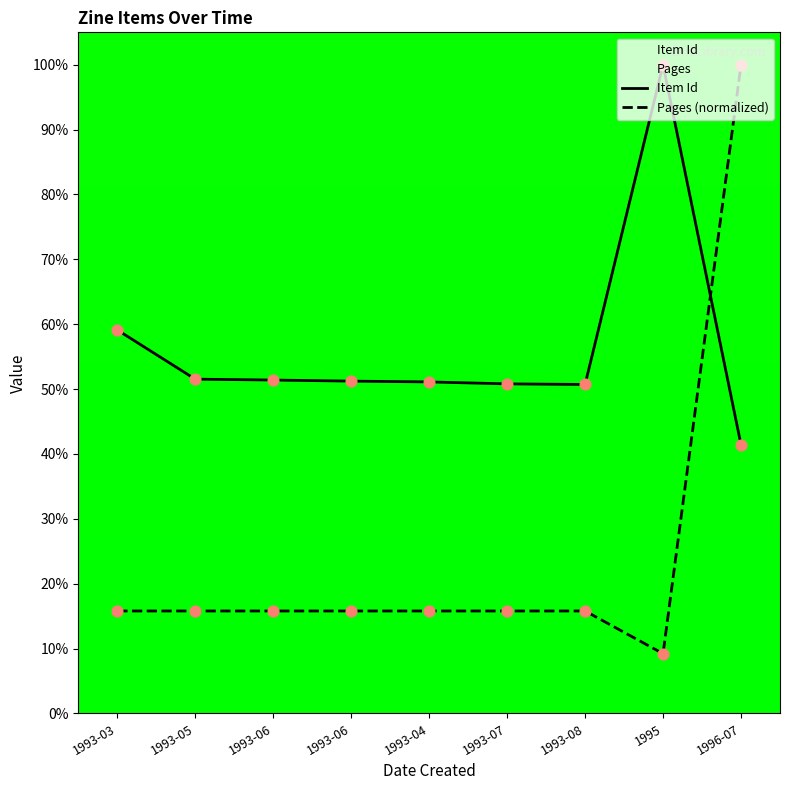

What are all the series names shown in the legend?

Item Id, Pages (normalized)